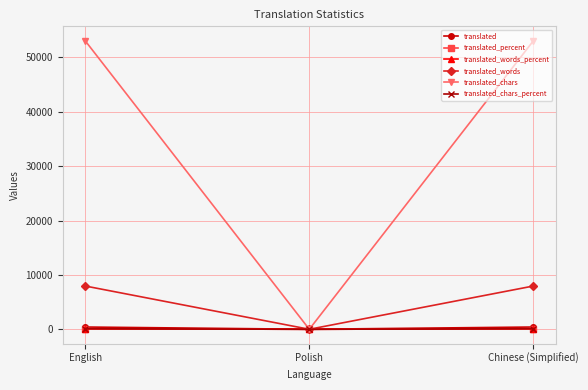

What is the total value across all series at Chinese (Simplified)?

61751